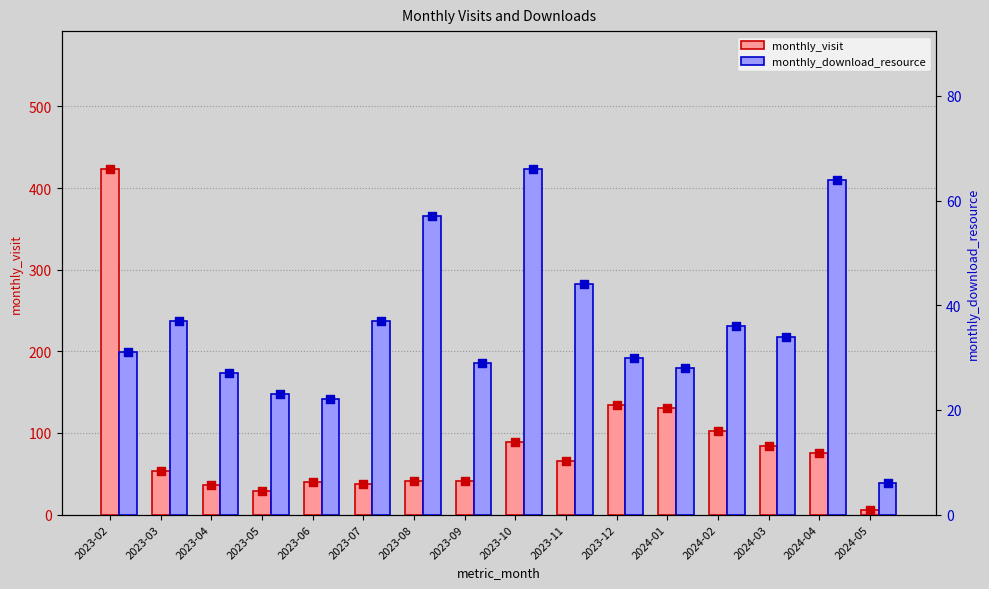

Which series contains the lowest Y value?

monthly_visit